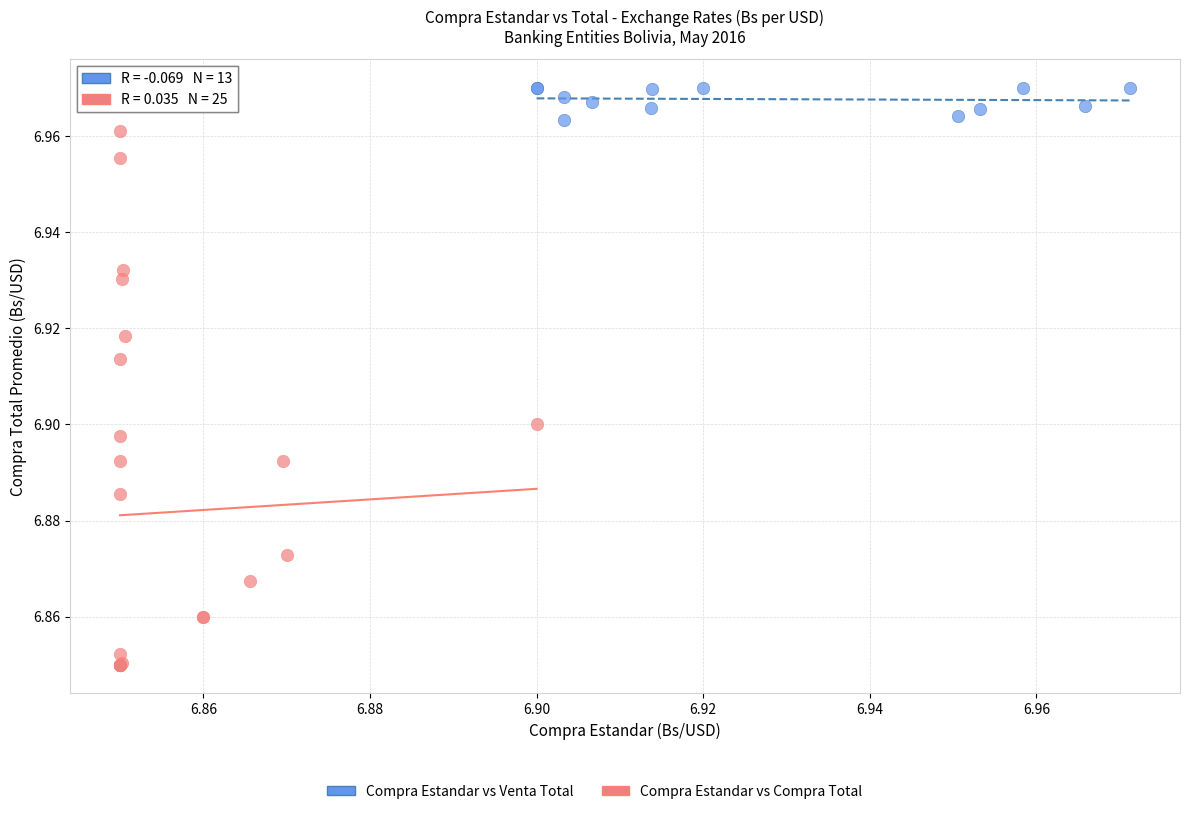

Which series contains the highest Y value?

Compra Estandar vs Venta Total